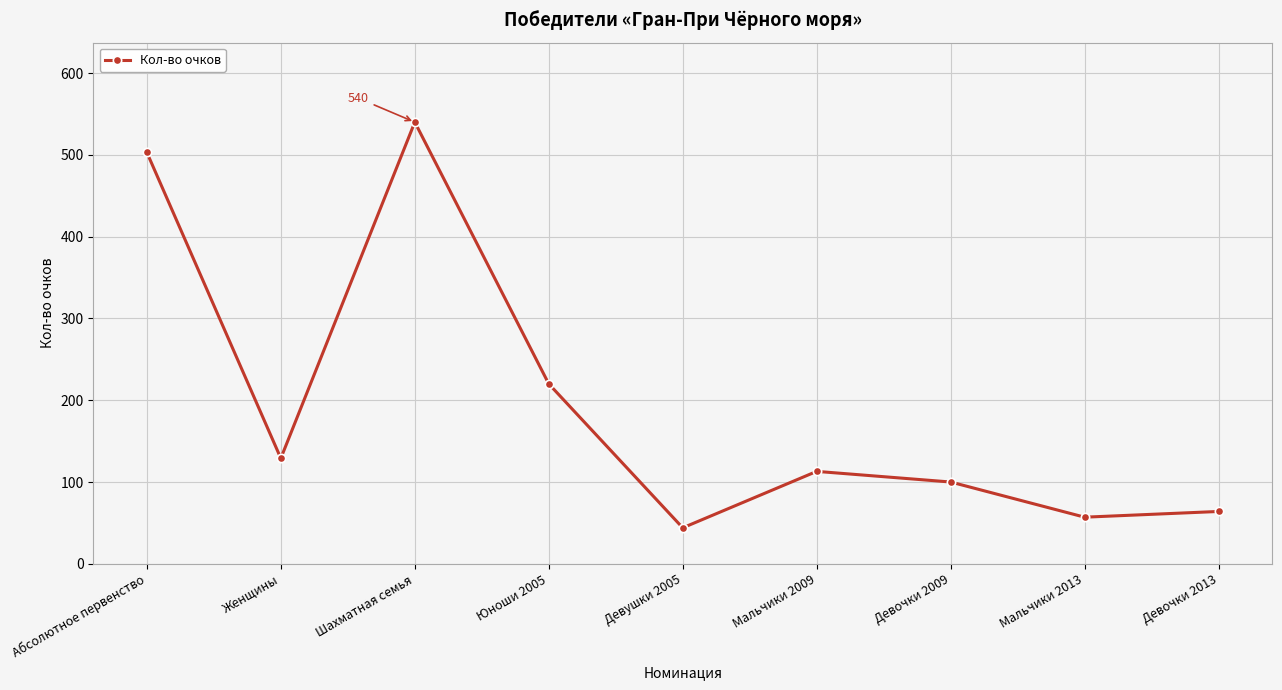

Approximately how many times larger is the value at Шахматная семья compared to Мальчики 2013?

9.5